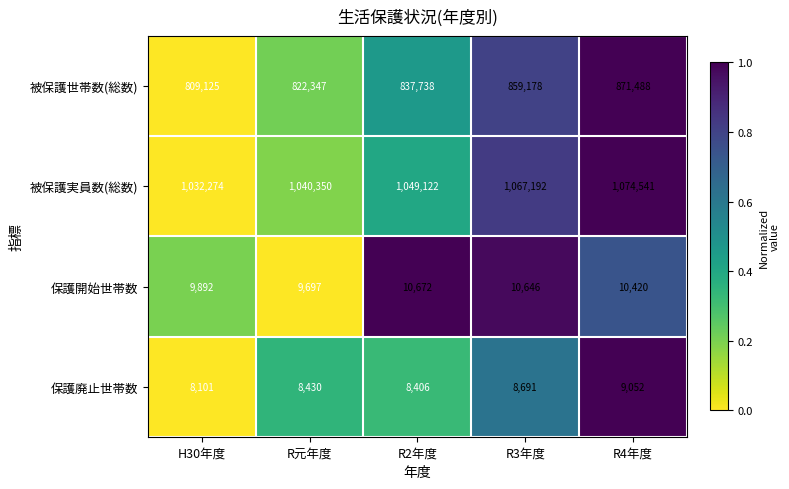

What is the average value of the 被保護世帯数(総数) series?

839975